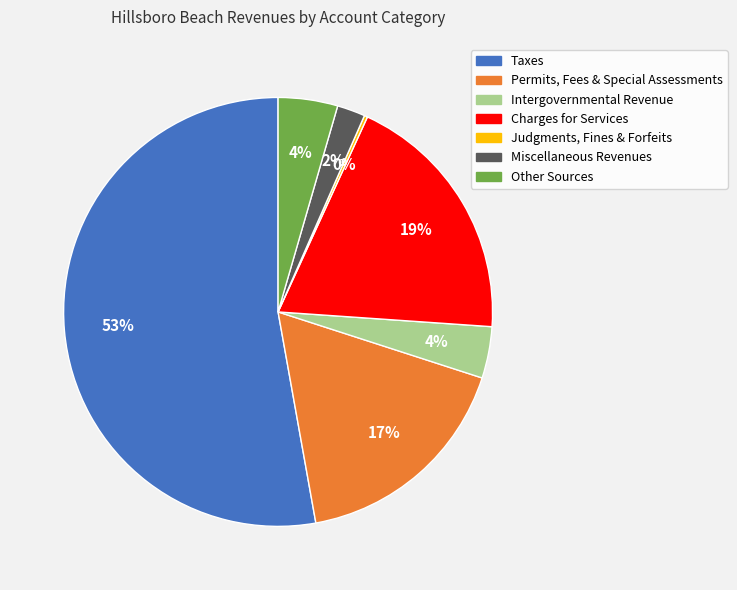

To the nearest percent, what is the average slice percentage?

14%